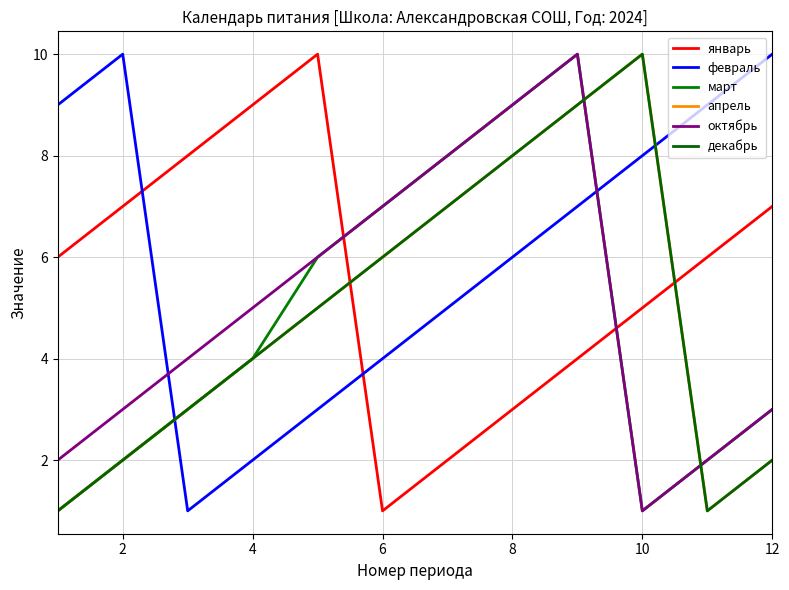

Is this an area chart (filled region under the line)?

No